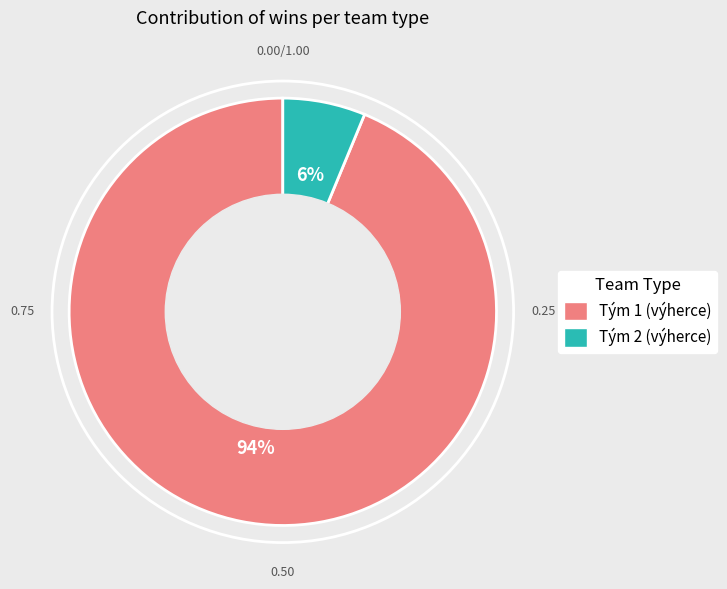

To the nearest percent, what is the average slice percentage?

50%